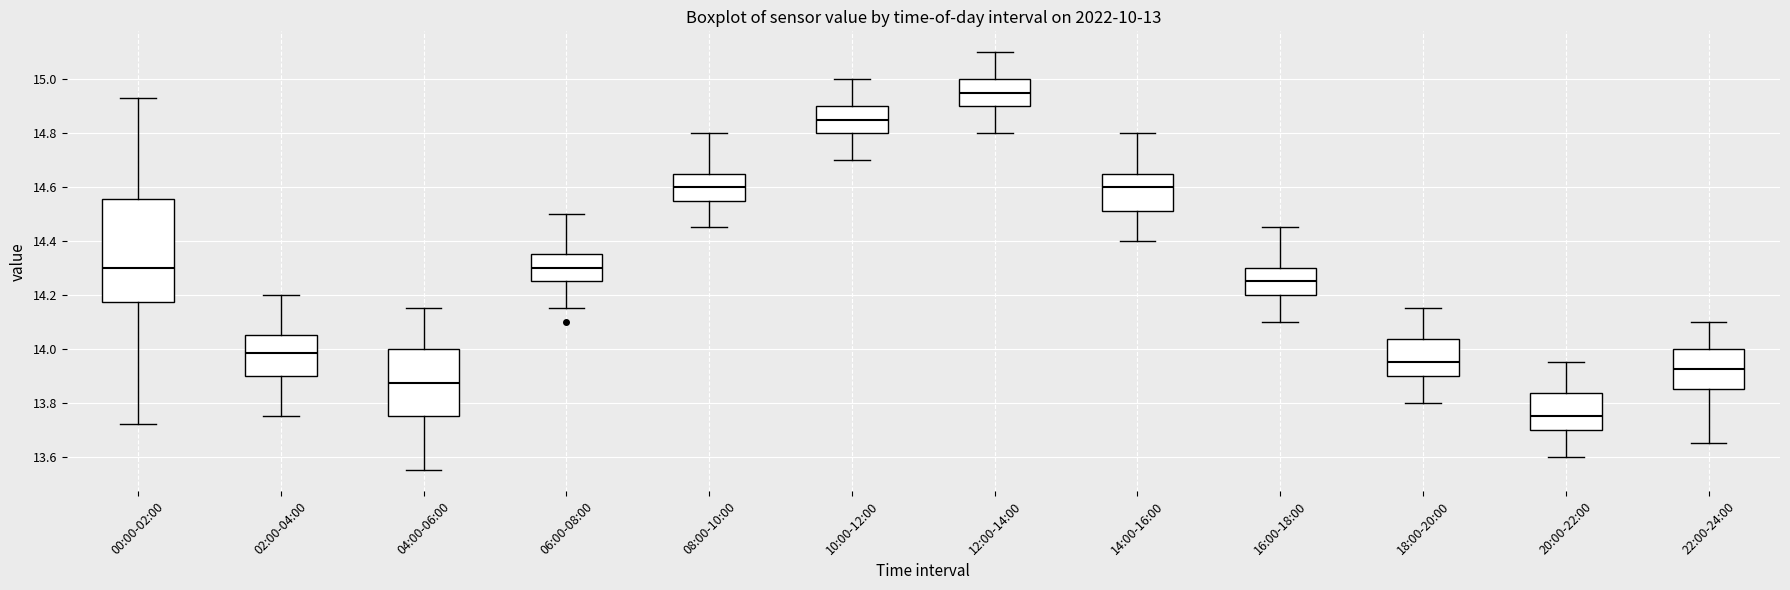

Reading left to right, transcribe this box plot: for each box, give where its median line is, the range the box spans, and where its two whiskers end, as read against the y-axis. The values are not printed on the chart, so give them approximately, as read against the axis.

00:00-02:00: median 14.30, box 14.18 to 14.56, whiskers 13.72 to 14.94
02:00-04:00: median 13.98, box 13.90 to 14.06, whiskers 13.76 to 14.20
04:00-06:00: median 13.88, box 13.76 to 14.00, whiskers 13.56 to 14.16
06:00-08:00: median 14.30, box 14.26 to 14.36, whiskers 14.16 to 14.50
08:00-10:00: median 14.60, box 14.56 to 14.66, whiskers 14.46 to 14.80
10:00-12:00: median 14.86, box 14.80 to 14.90, whiskers 14.70 to 15.00
12:00-14:00: median 14.96, box 14.90 to 15.00, whiskers 14.80 to 15.10
14:00-16:00: median 14.60, box 14.52 to 14.66, whiskers 14.40 to 14.80
16:00-18:00: median 14.26, box 14.20 to 14.30, whiskers 14.10 to 14.46
18:00-20:00: median 13.96, box 13.90 to 14.04, whiskers 13.80 to 14.16
20:00-22:00: median 13.76, box 13.70 to 13.84, whiskers 13.60 to 13.96
22:00-24:00: median 13.92, box 13.86 to 14.00, whiskers 13.66 to 14.10